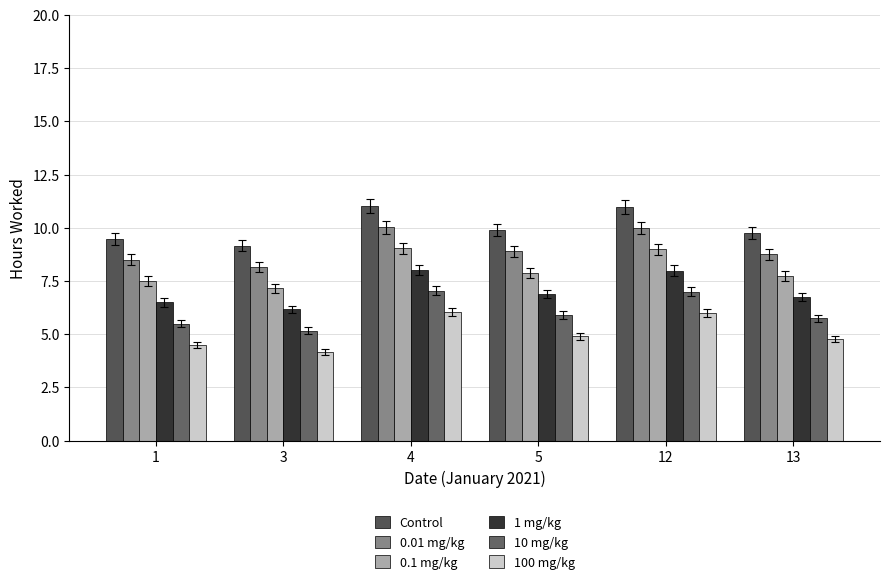

Rank the categories by 10 mg/kg value from highest to lowest.

4, 12, 5, 13, 1, 3